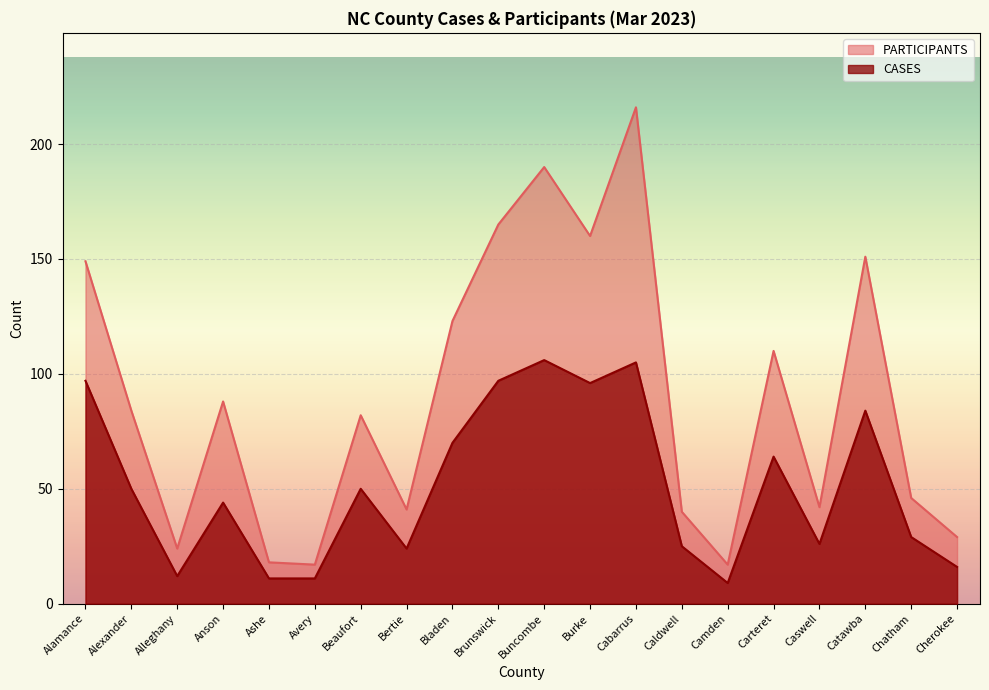

How many data points in PARTICIPANTS are less than 84?

10